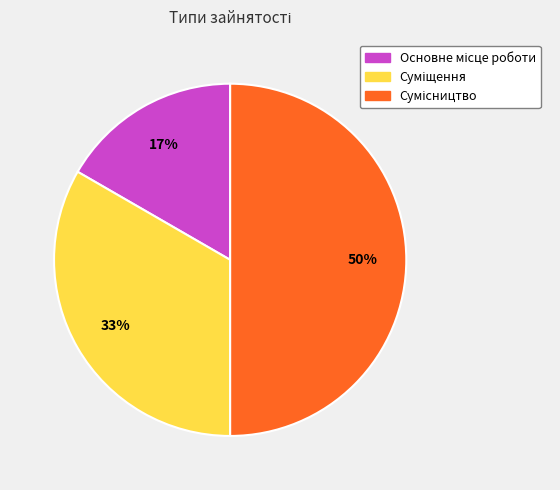

To the nearest percent, what is the difference between the largest and smallest slice percentages?

33%